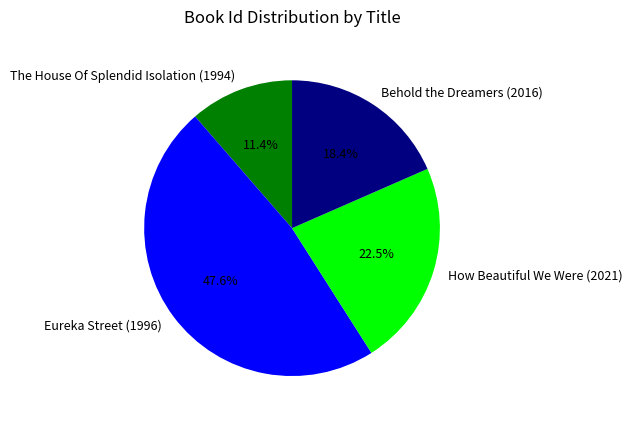

The Eureka Street (1996) slice represents 42% of the pie. True or false?

False